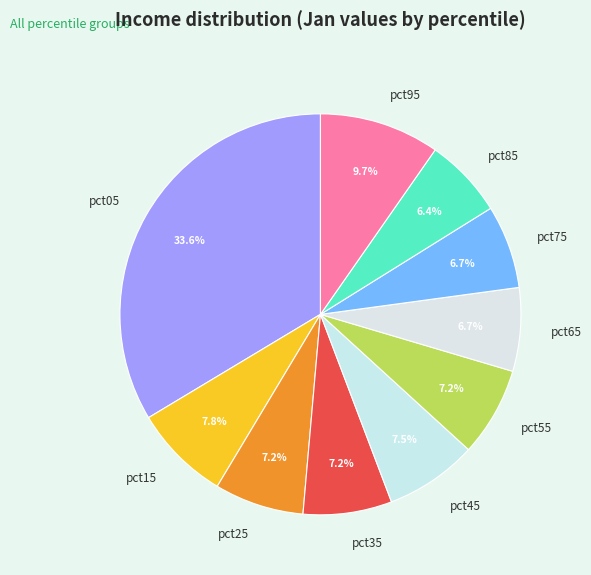

What percentage is the pct05 slice, to the nearest percent?

34%